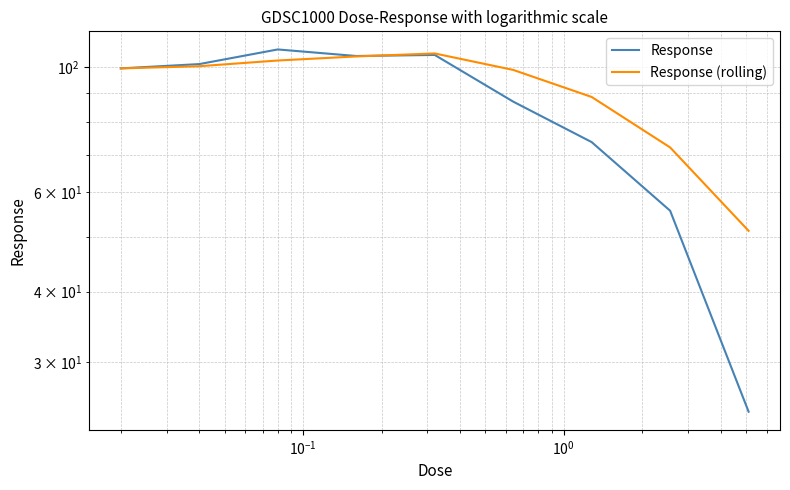

Reading left to right, extract all data points from this chart.

Response: 99.5	101.3	107.5	104.7	105.2	86.9	73.7	55.7	24.5
Response (rolling): 99.5	100.4	102.8	104.5	105.8	98.9	88.6	72.1	51.3